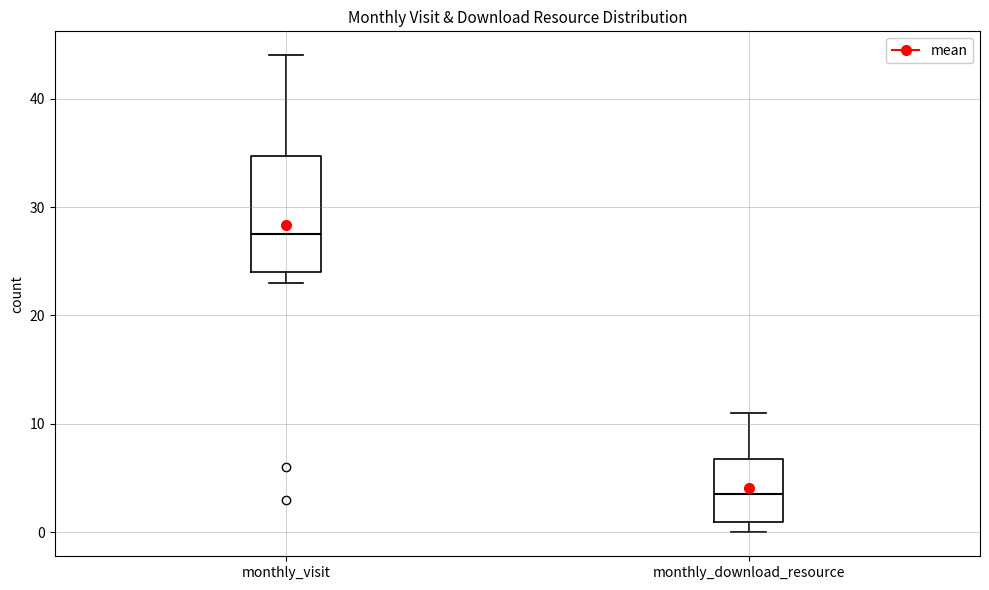

Reading left to right, read every box against the y-axis: the position of its median line, the range the box covers, and the ends of its whiskers. The values are not printed on the chart, so give them approximately, as read against the axis.

monthly_visit: median 28, box 24 to 35, whiskers 23 to 44
monthly_download_resource: median 4, box 1 to 7, whiskers 0 to 11